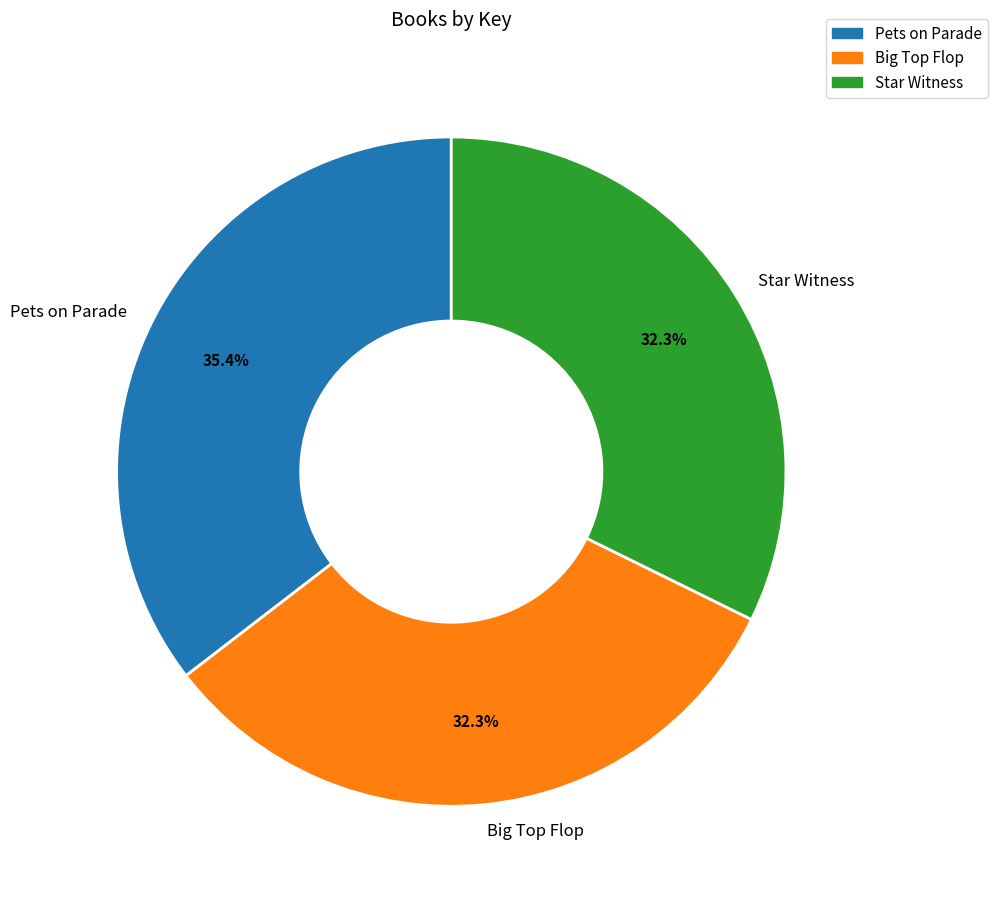

To the nearest percent, what portion does Pets on Parade represent?

35%